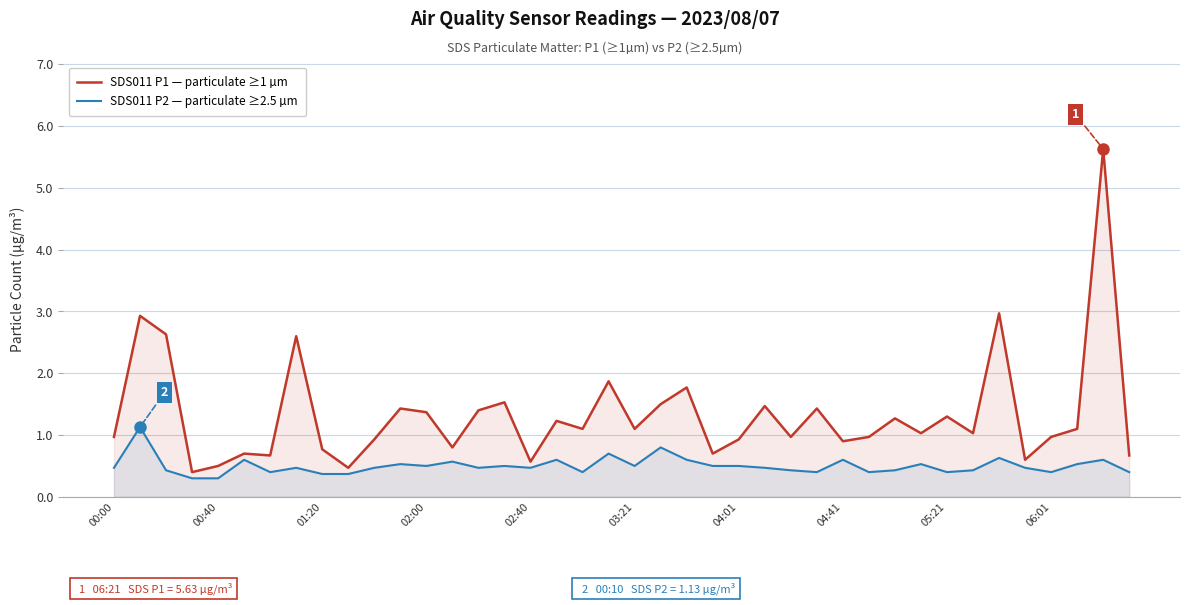

Which series has the widest spread of values?

SDS011 P1 — particulate ≥1 µm